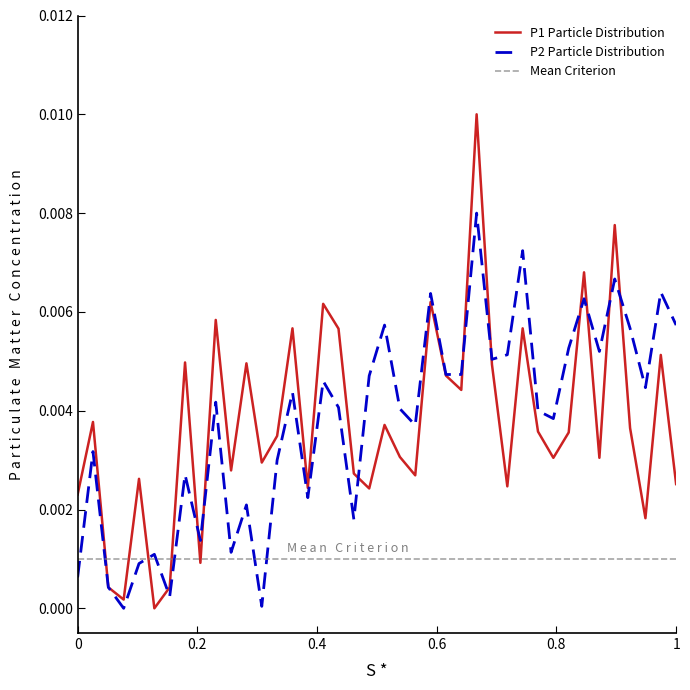

At how many categories does at least one series exceed 0?

40